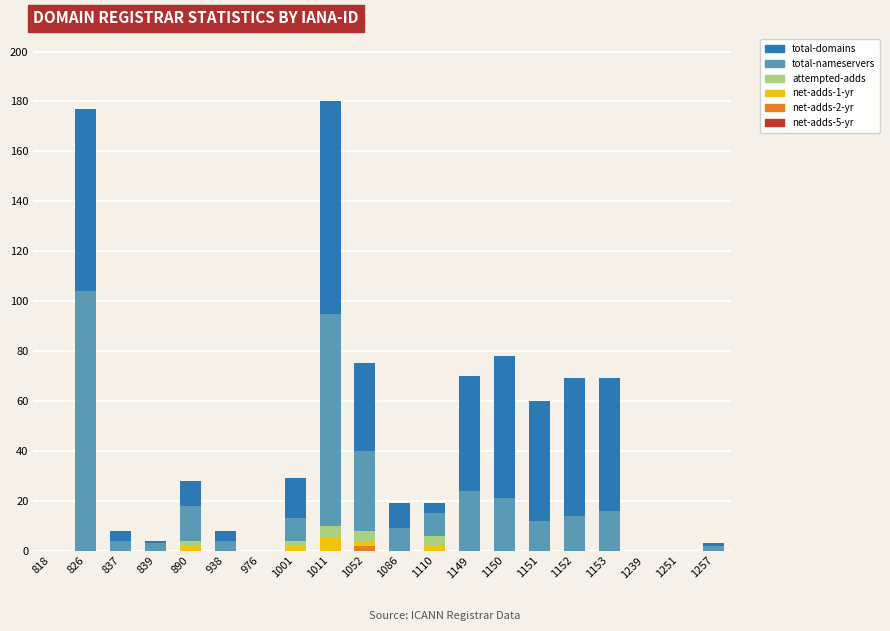

Are the bars grouped side by side (vs. stacked)?

No